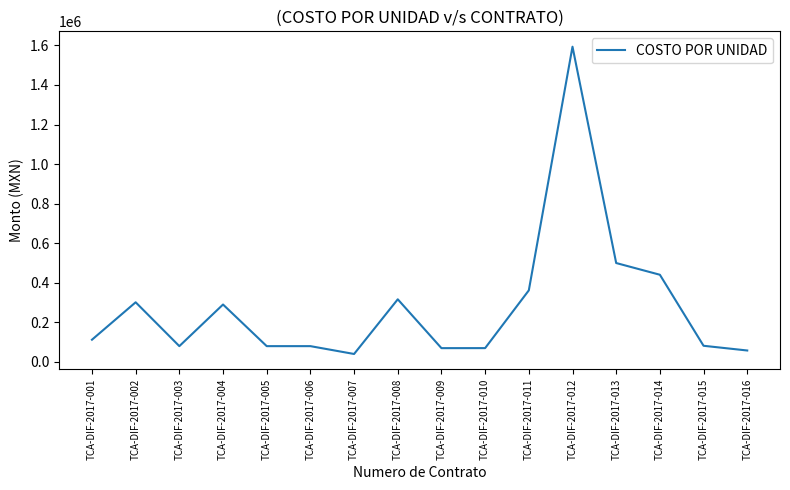

What is the difference between the values at TCA-DIF-2017-013 and TCA-DIF-2017-012?

1093200.8